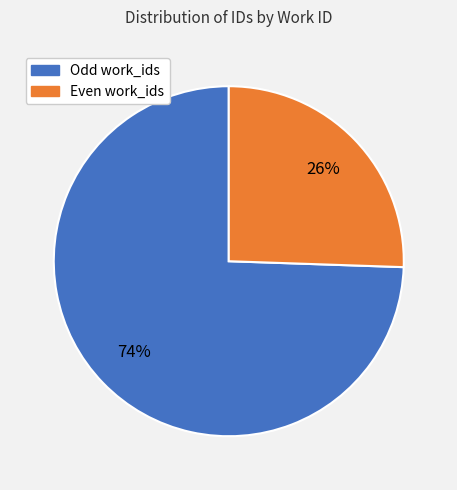

To the nearest percent, what portion does Even work_ids represent?

26%